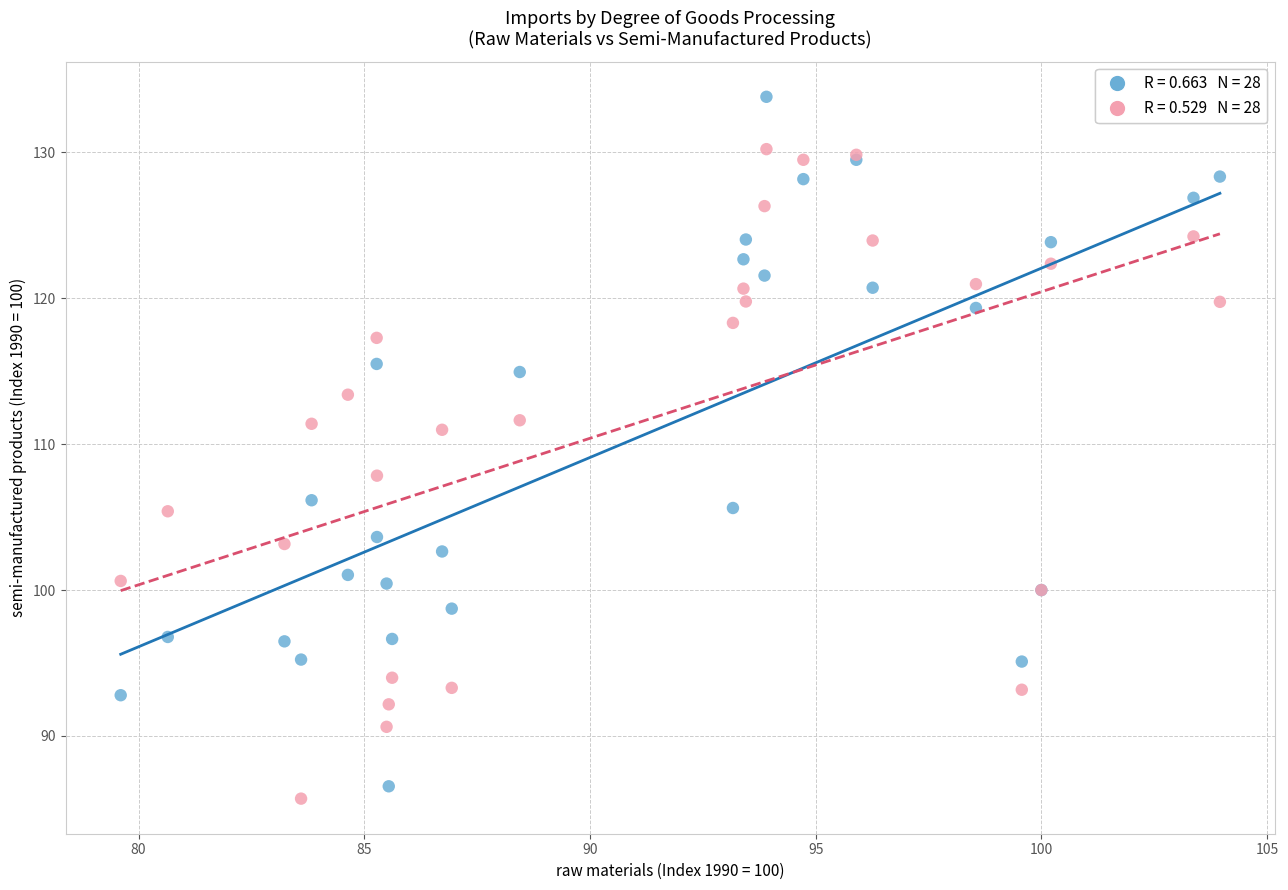

Across all series, what Y value is closest to 109?

107.8